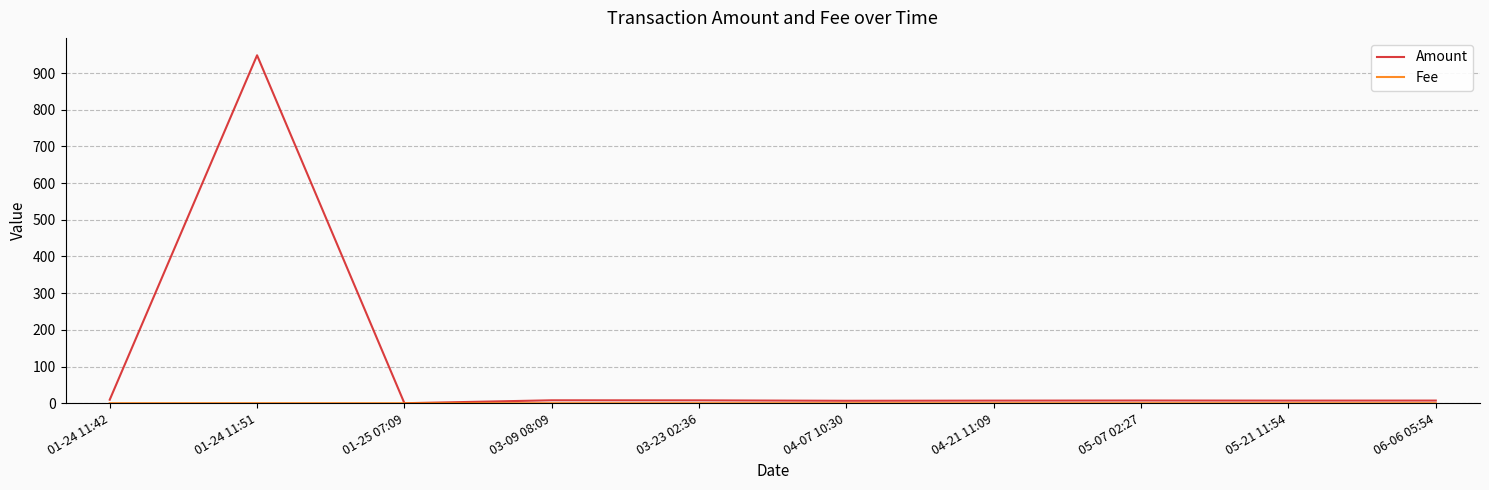

Which series has the widest spread of values?

Amount